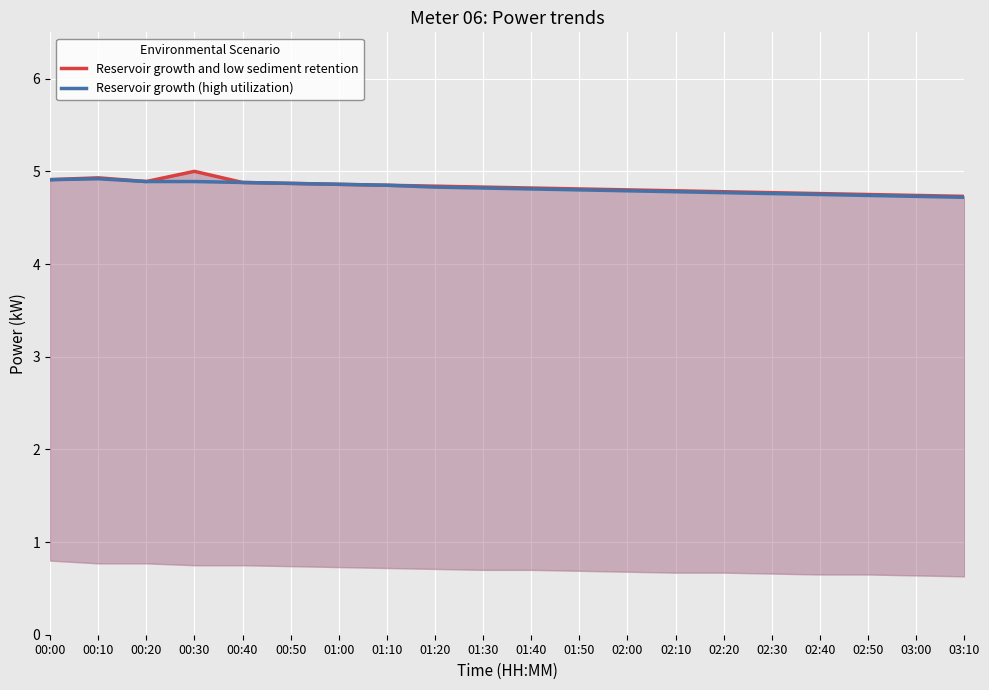

How many lines are shown in the chart?

2